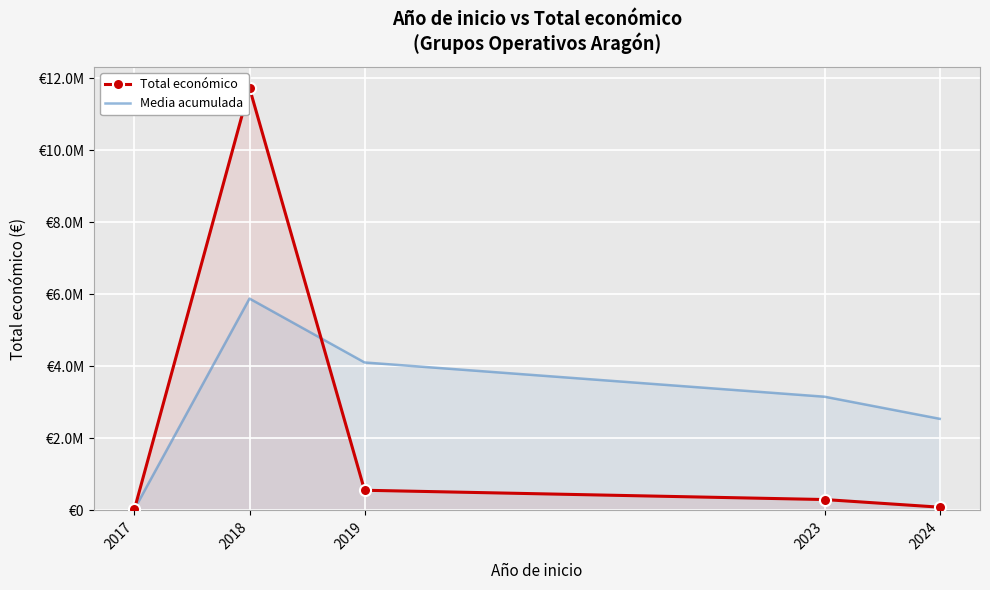

What is the sum of all Media acumulada values?

15715802.7